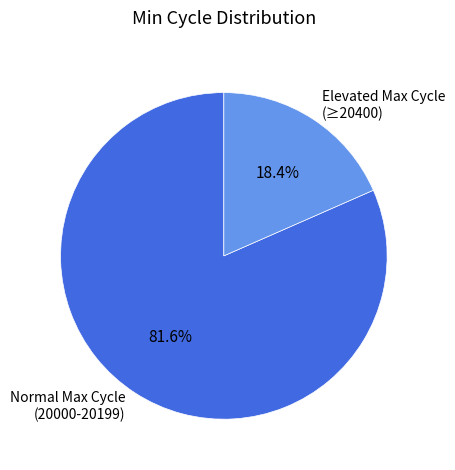

Which slice is the smallest?

Elevated Max Cycle (≥20400)